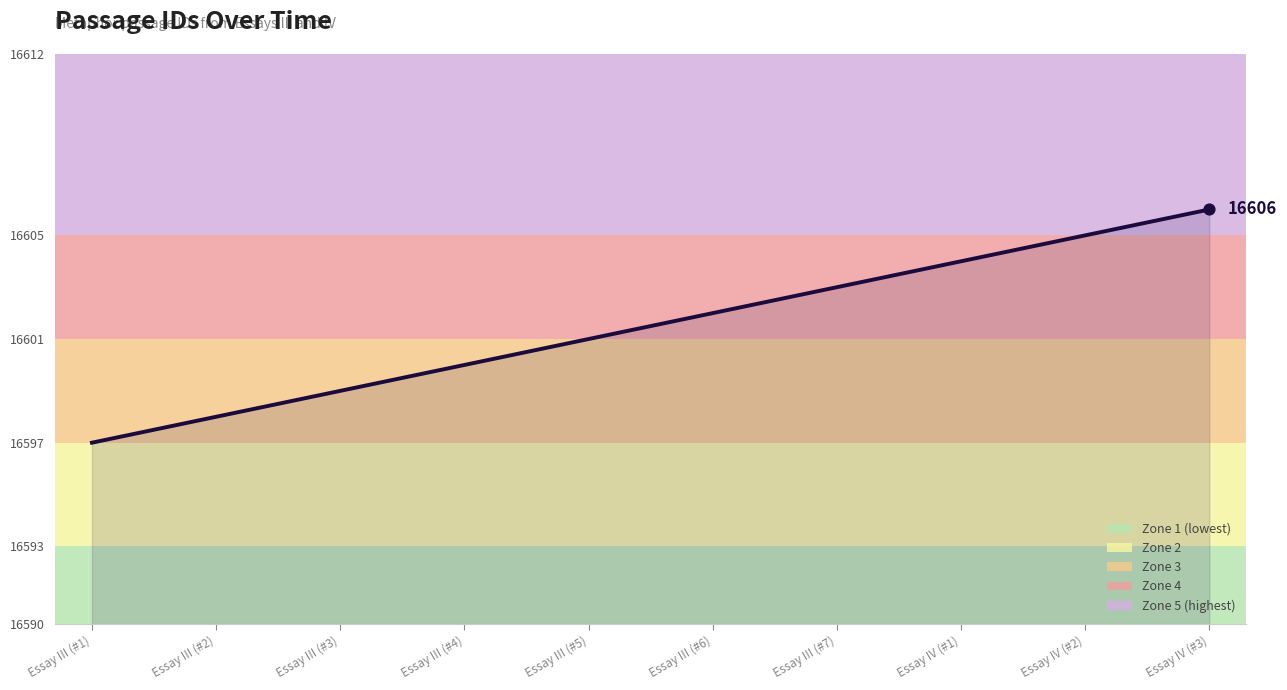

What is the change in value from Essay III (#2) to Essay IV (#3)?

+8